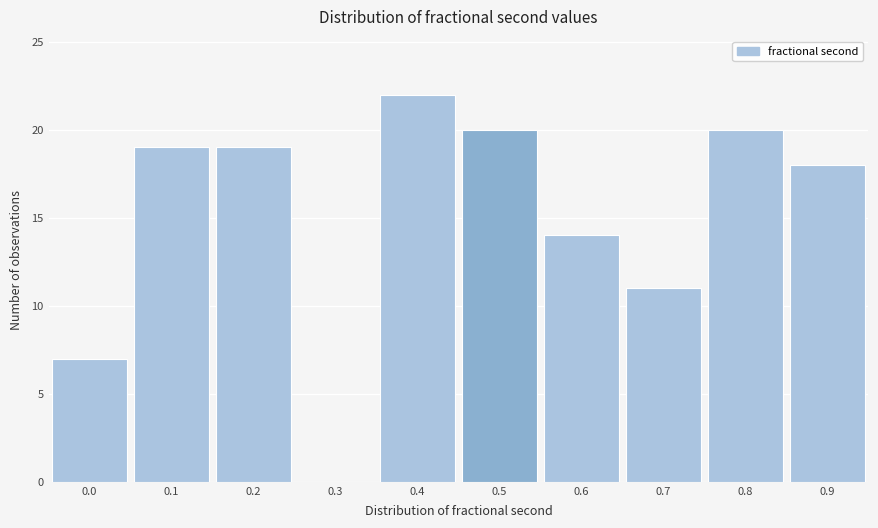

Reading left to right, what are all the values shown in this chart?

0.0=7	0.1=19	0.2=19	0.3=0	0.4=22	0.5=20	0.6=14	0.7=11	0.8=20	0.9=18